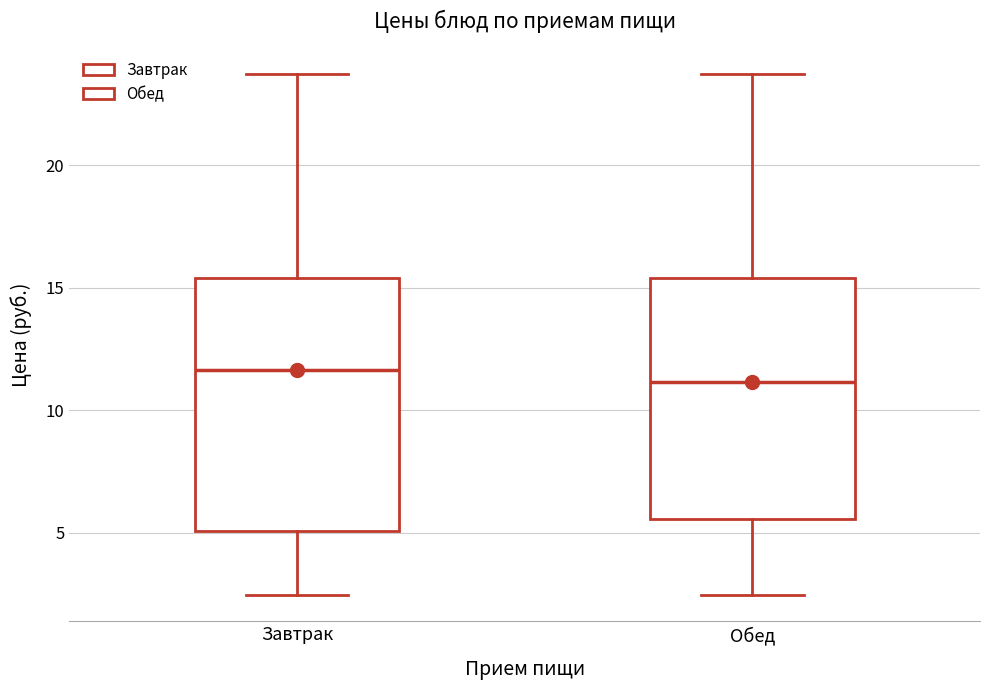

Reading left to right, read every box against the y-axis: the position of its median line, the range the box covers, and the ends of its whiskers. The values are not printed on the chart, so give them approximately, as read against the axis.

Завтрак: median 11.5, box 5.0 to 15.5, whiskers 2.5 to 23.5
Обед: median 11.0, box 5.5 to 15.5, whiskers 2.5 to 23.5